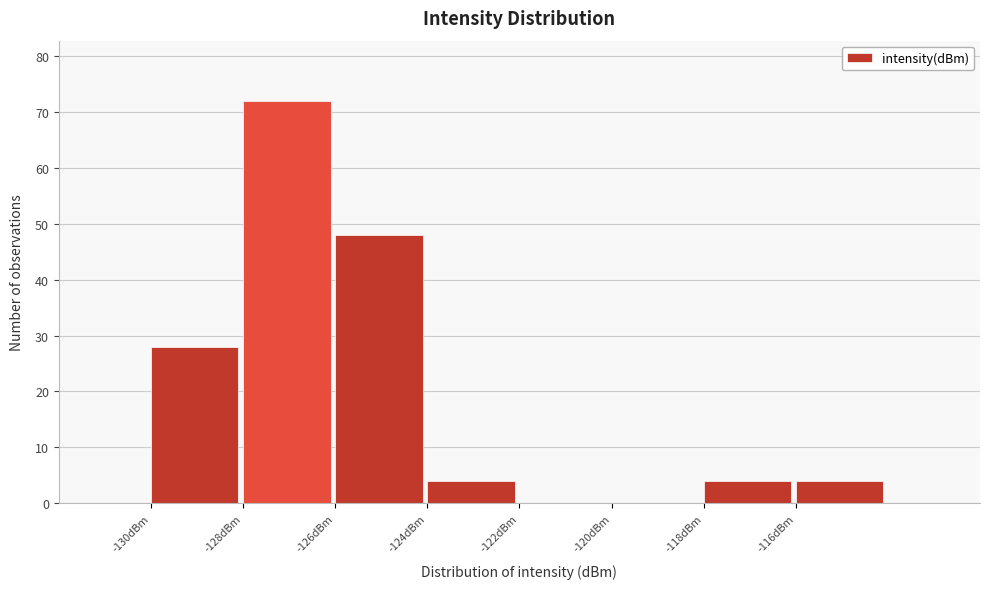

Which range on the x-axis has the tallest bar?

-128 to -126